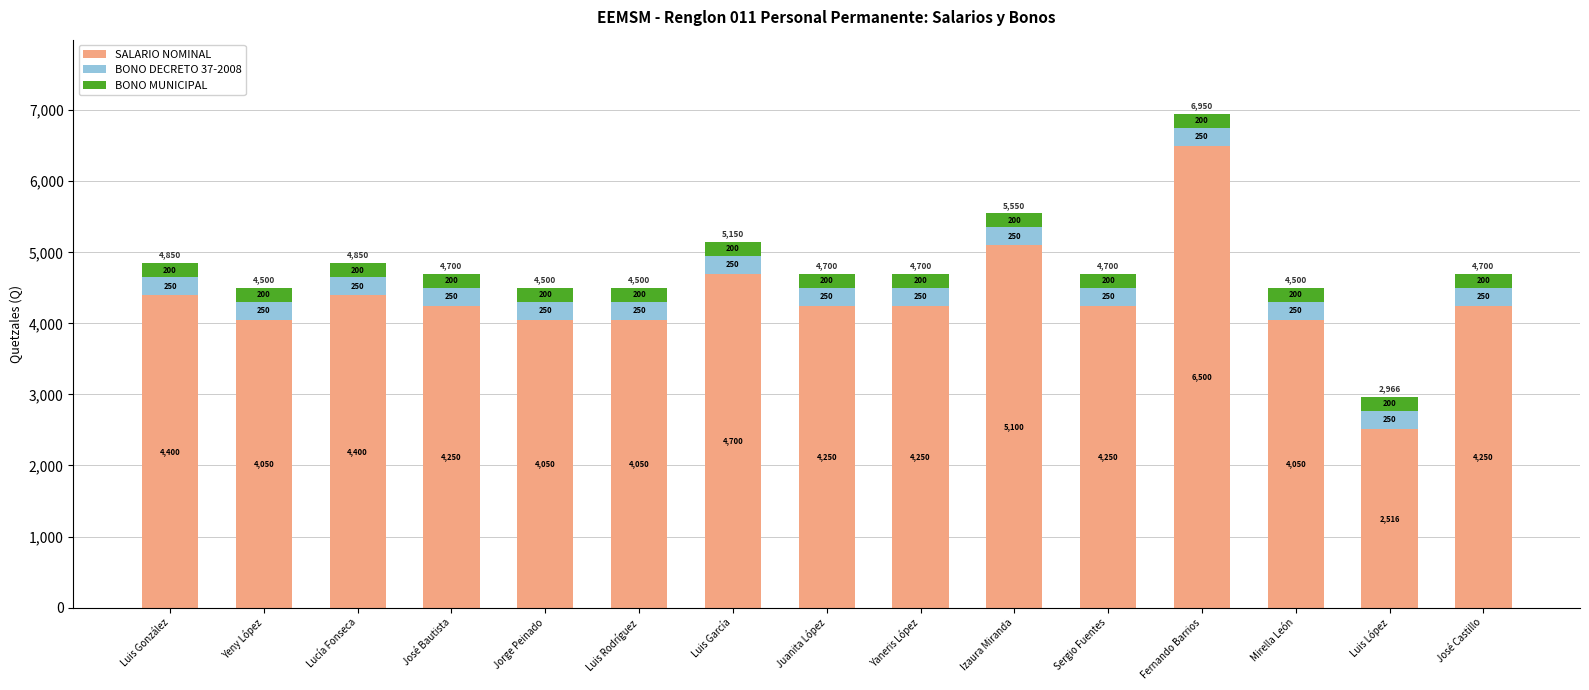

What is the total value across all series at José Bautista?

4700.0